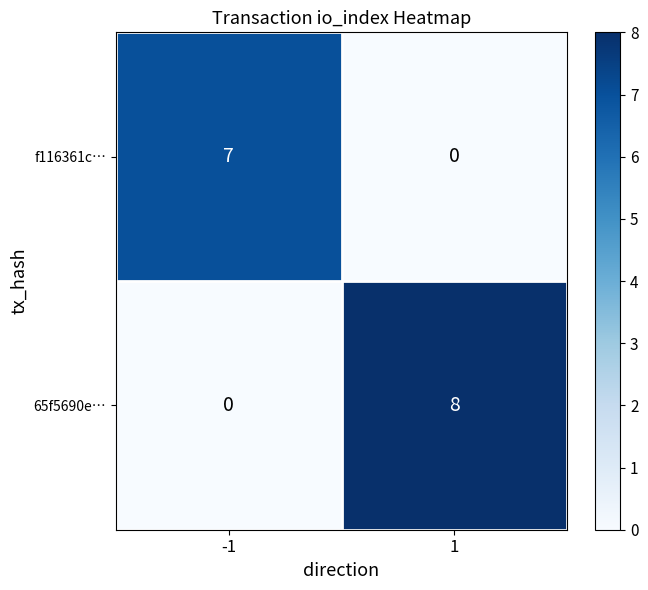

List the series in order of their peak value, lowest first.

f116361c…, 65f5690e…